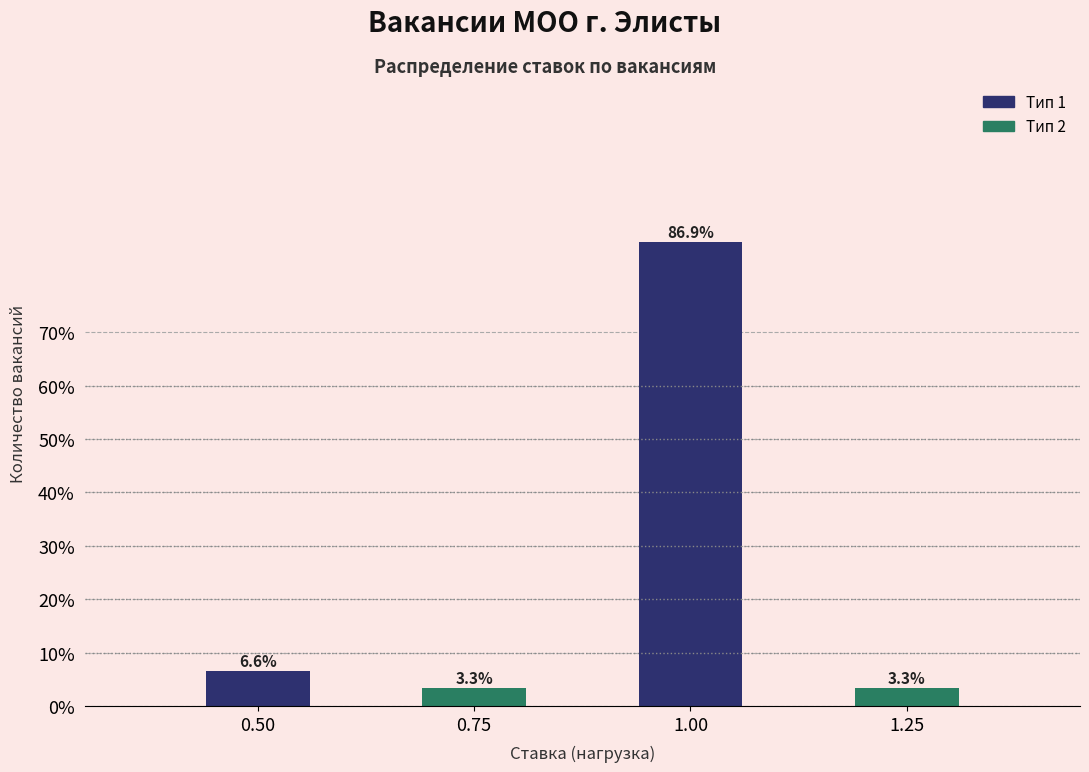

Reading left to right, list all the values displayed in this chart.

6.6	3.3	86.9	3.3